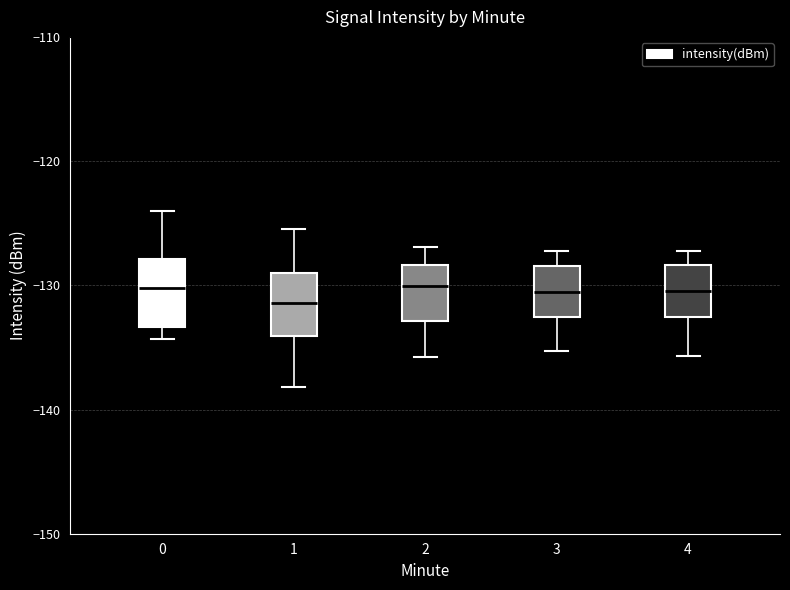

Reading left to right, transcribe this box plot: for each box, give where its median line is, the range the box spans, and where its two whiskers end, as read against the y-axis. The values are not printed on the chart, so give them approximately, as read against the axis.

0: median -130, box -133 to -128, whiskers -134 to -124
1: median -131, box -134 to -129, whiskers -138 to -125
2: median -130, box -133 to -128, whiskers -136 to -127
3: median -130, box -133 to -128, whiskers -135 to -127
4: median -130, box -133 to -128, whiskers -136 to -127